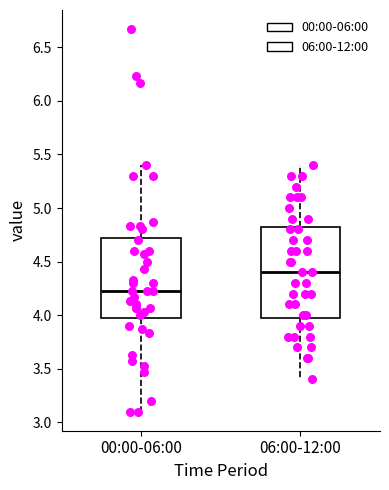

Which box has the highest median line?

06:00-12:00